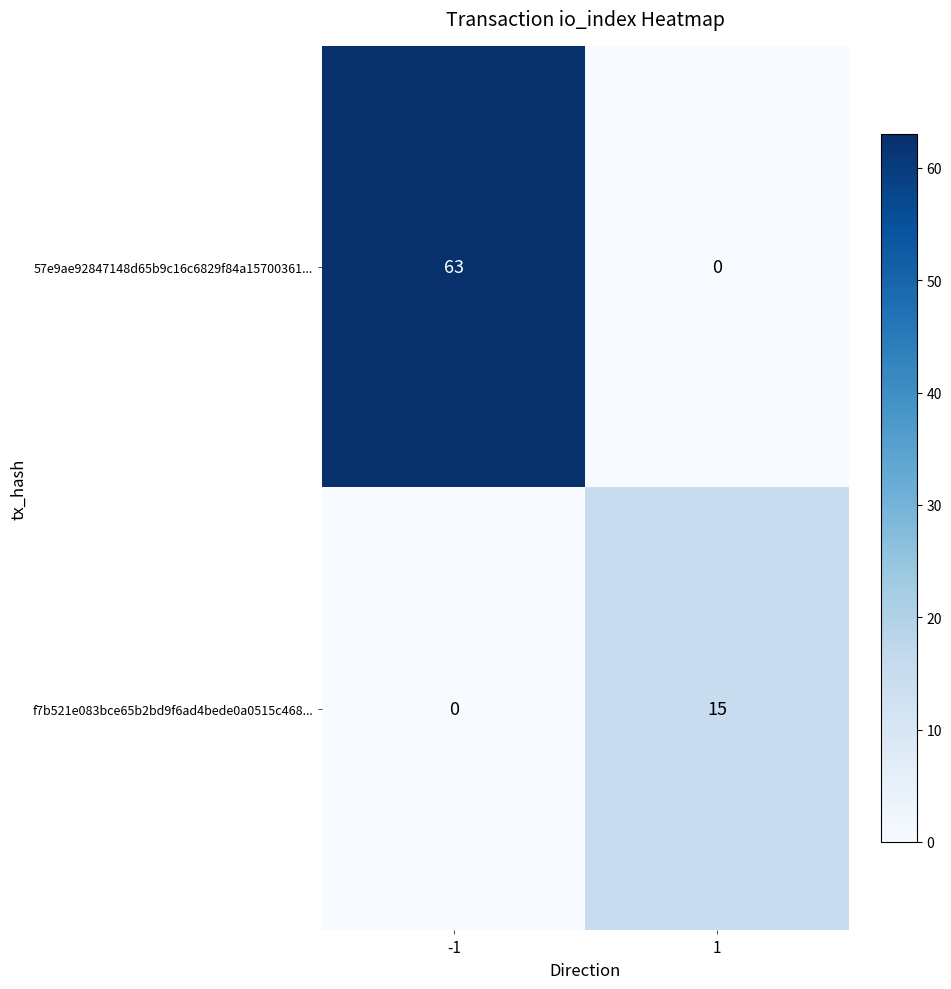

Rank the series by their average value, from highest to lowest.

57e9ae92847148d65b9c16c6829f84a15700361..., f7b521e083bce65b2bd9f6ad4bede0a0515c468...